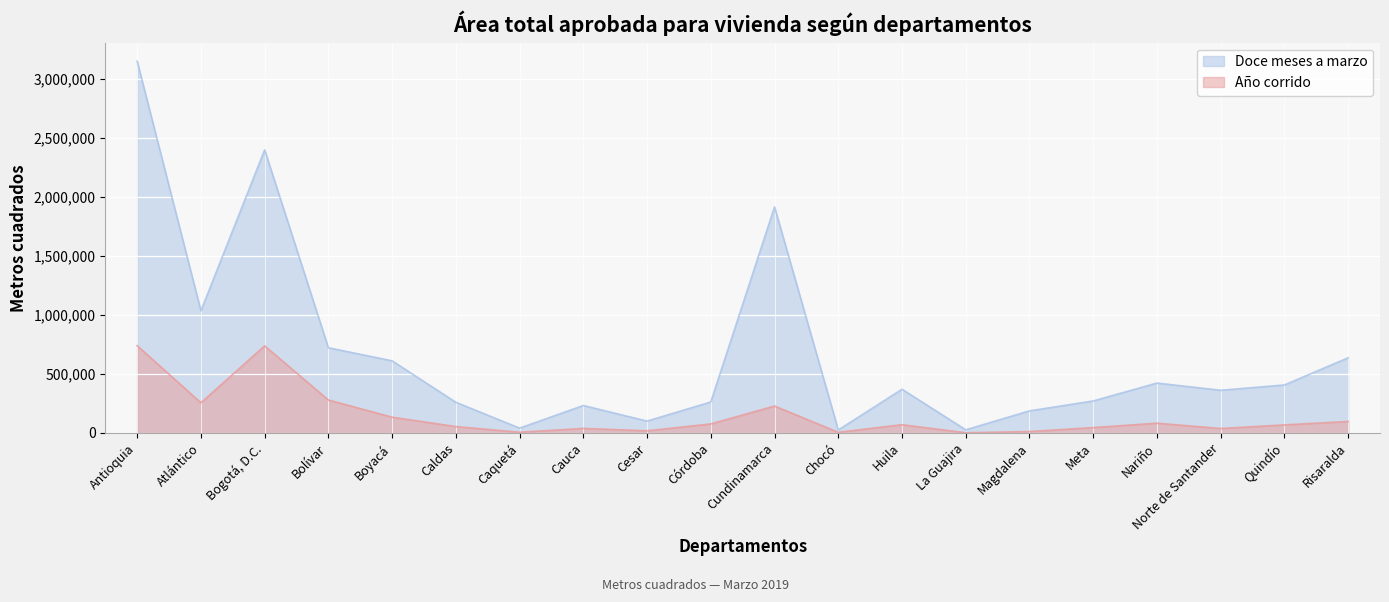

How many lines are shown in the chart?

2